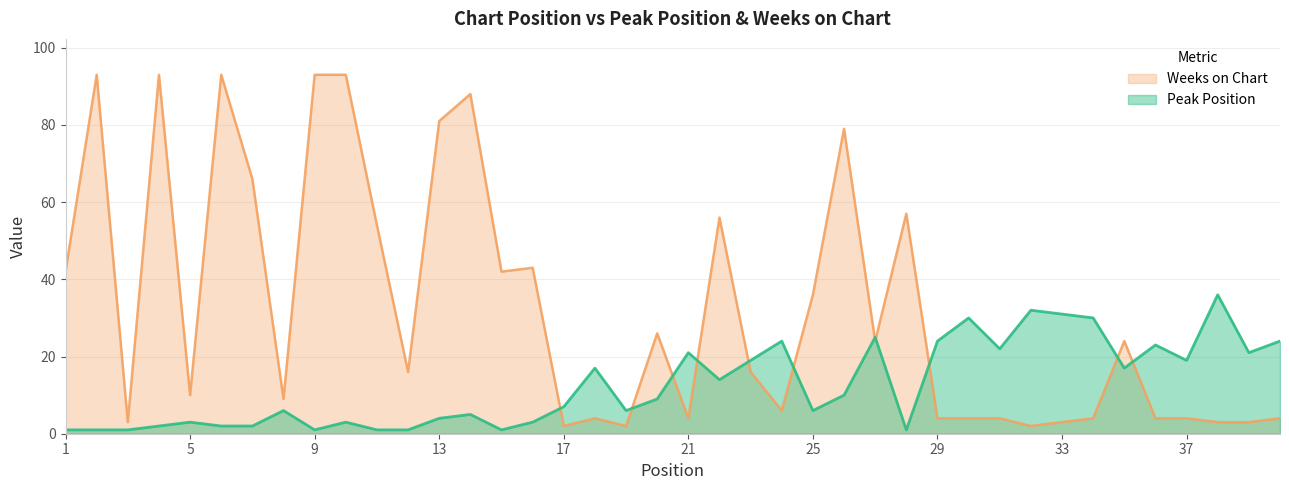

True or false: Weeks on Chart and Peak Position cross at least once.

True